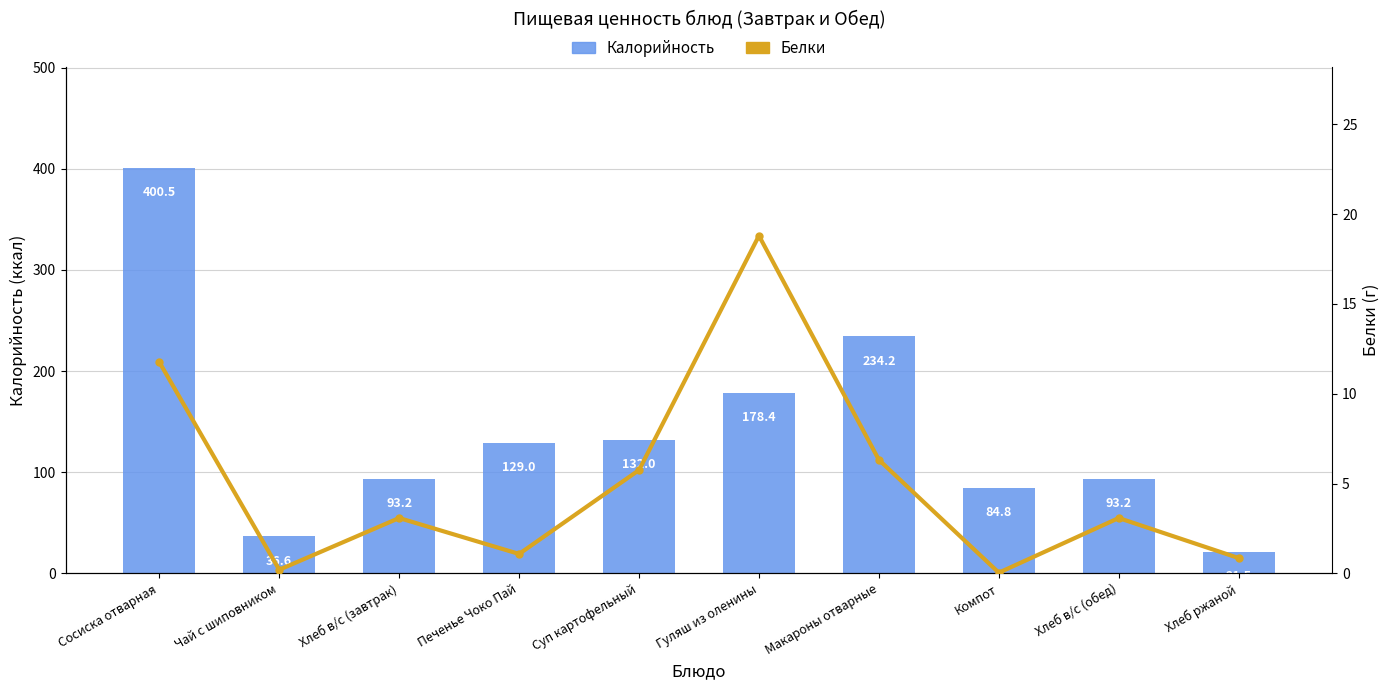

What is the difference between the Белки values at Хлеб в/с (обед) and Сосиска отварная?

8.7